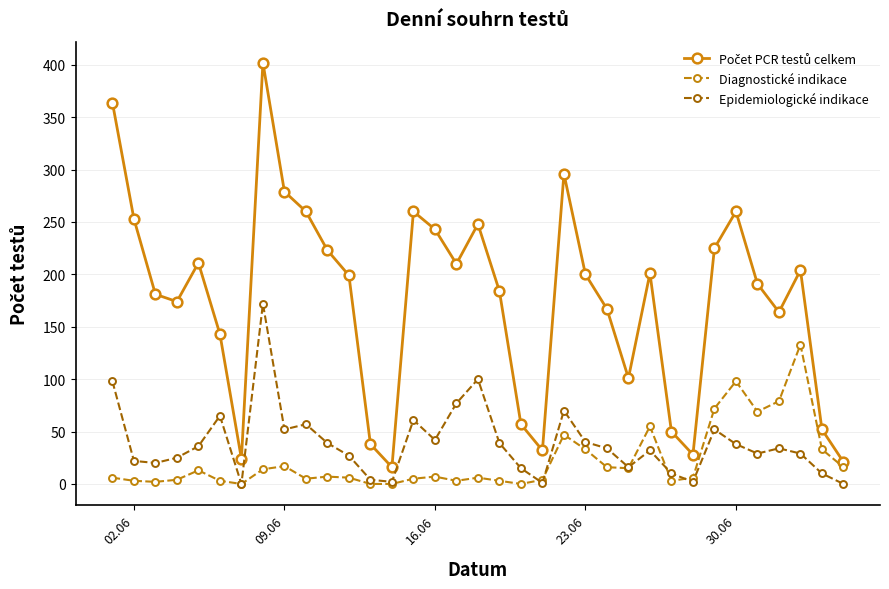

What is the sum of all Epidemiologické indikace values?

1350